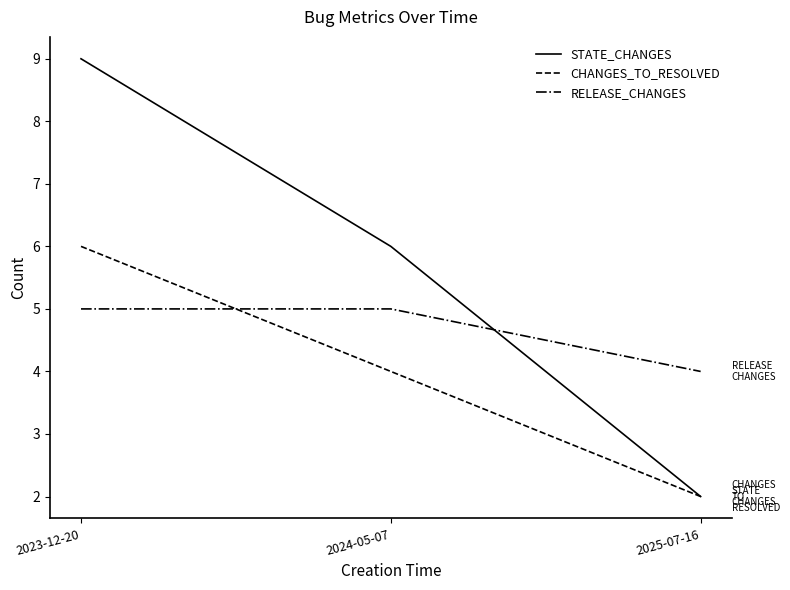

How many values in the STATE_CHANGES series are below 6?

1